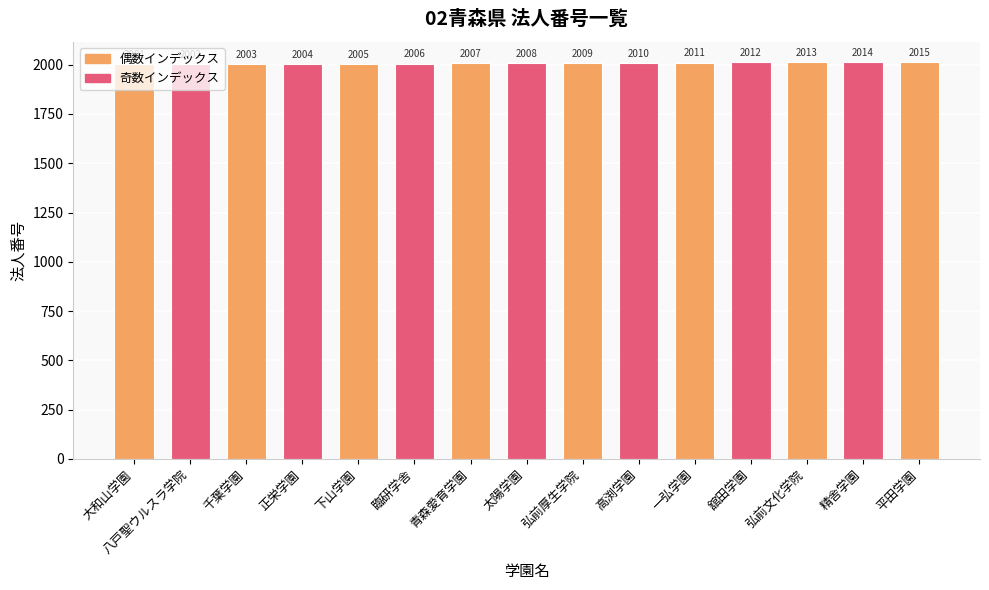

At which category does the chart reach its minimum across all series?

大和山学園